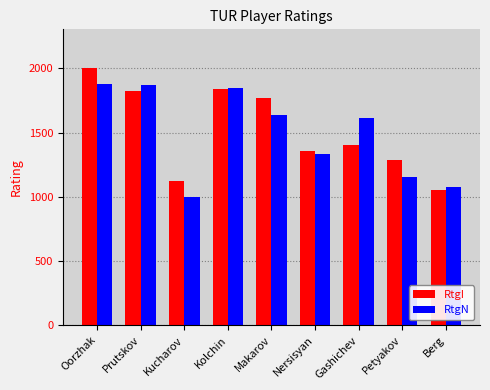

What is the difference between the maximum and minimum values in the RtgI series?

953